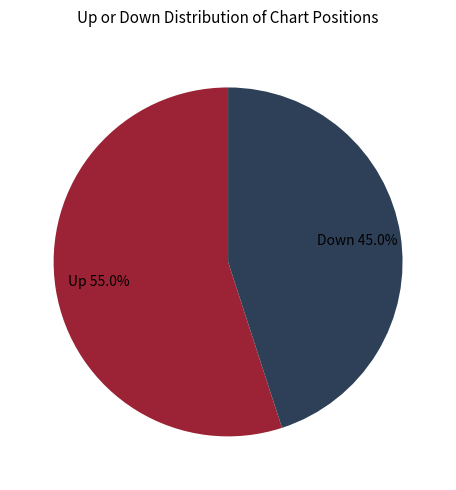

Is there a majority slice in this chart?

Yes